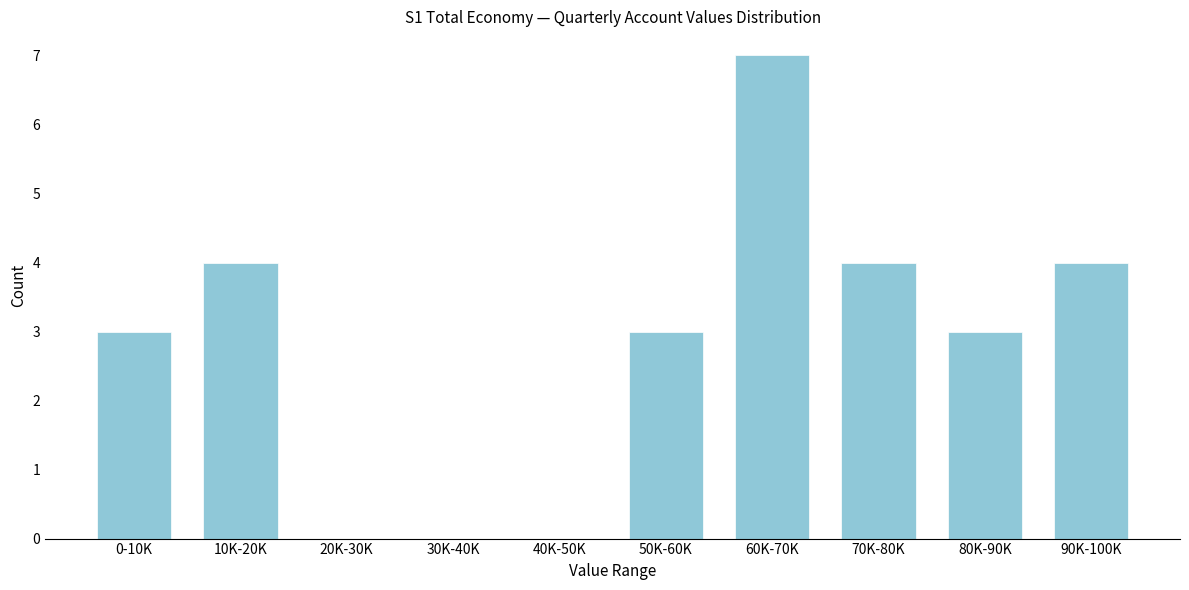

The value at 30K-40K is -4. True or false?

False